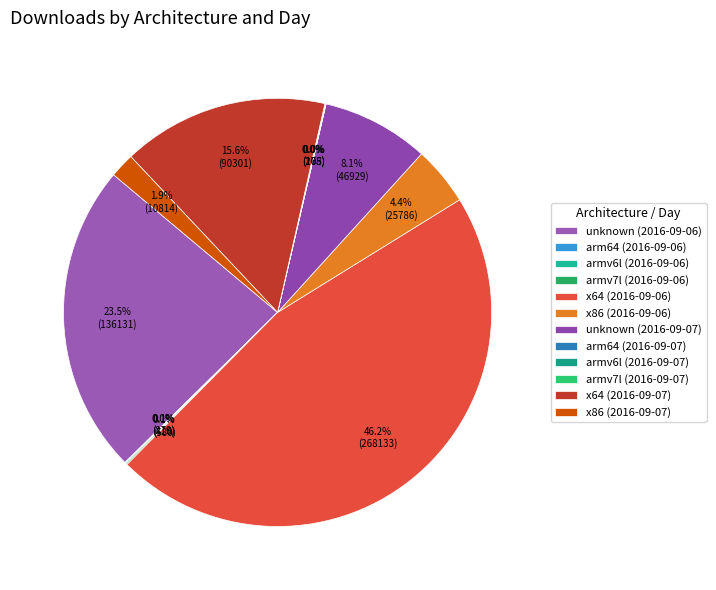

How many slices are in this pie chart?

12